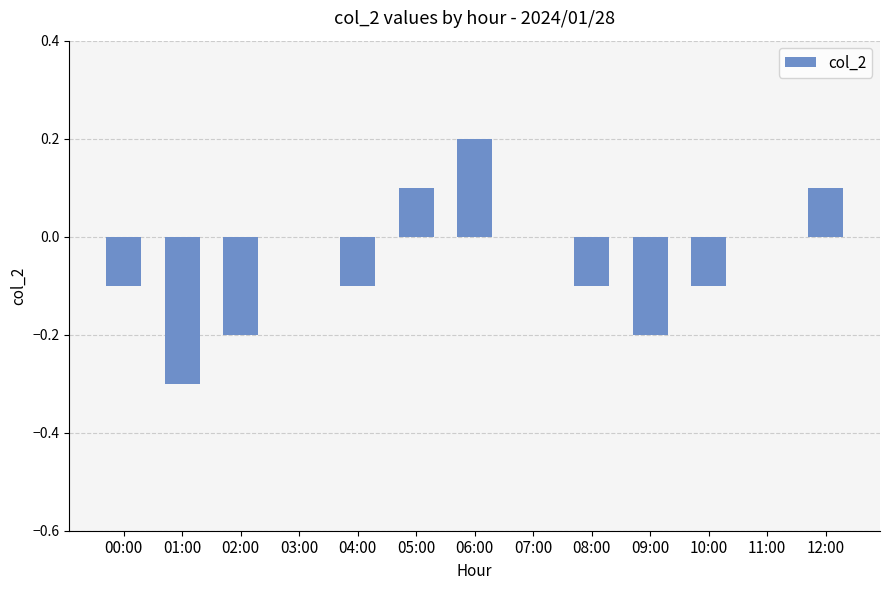

How many data points does each series have?

13